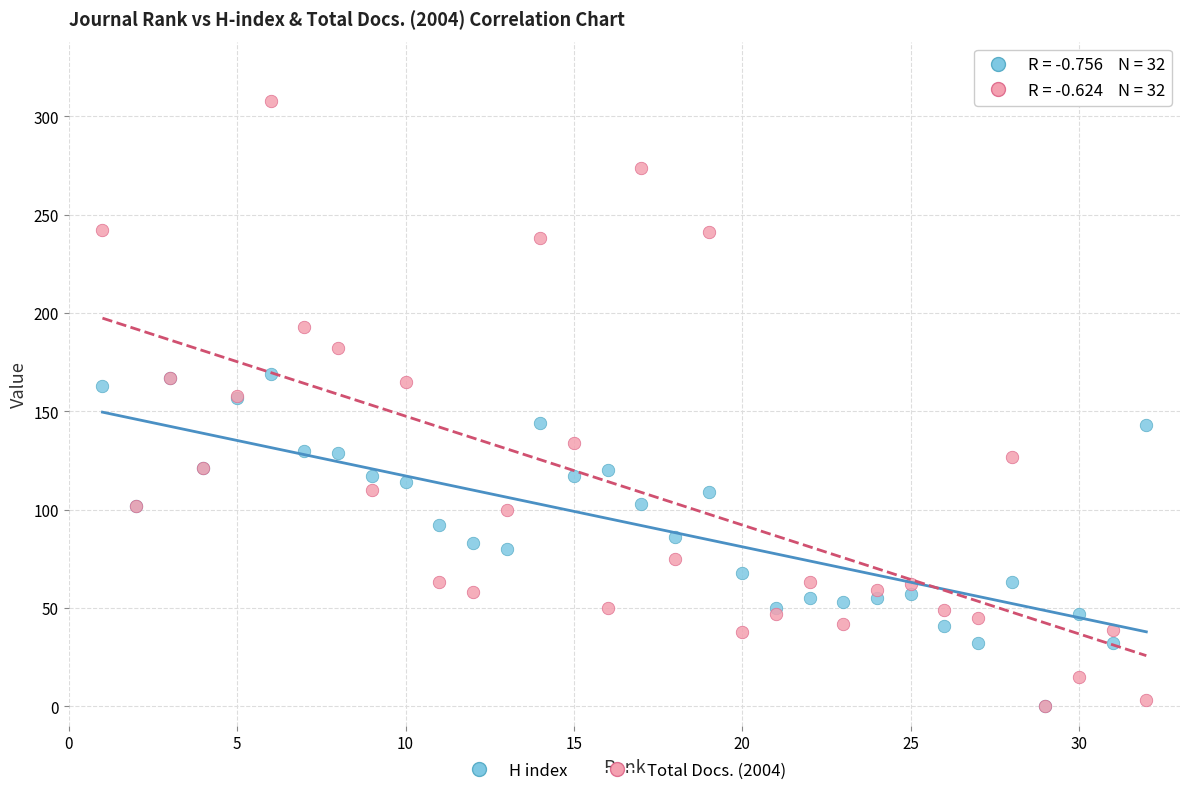

Which series has the widest spread of Y values?

Total Docs. (2004)